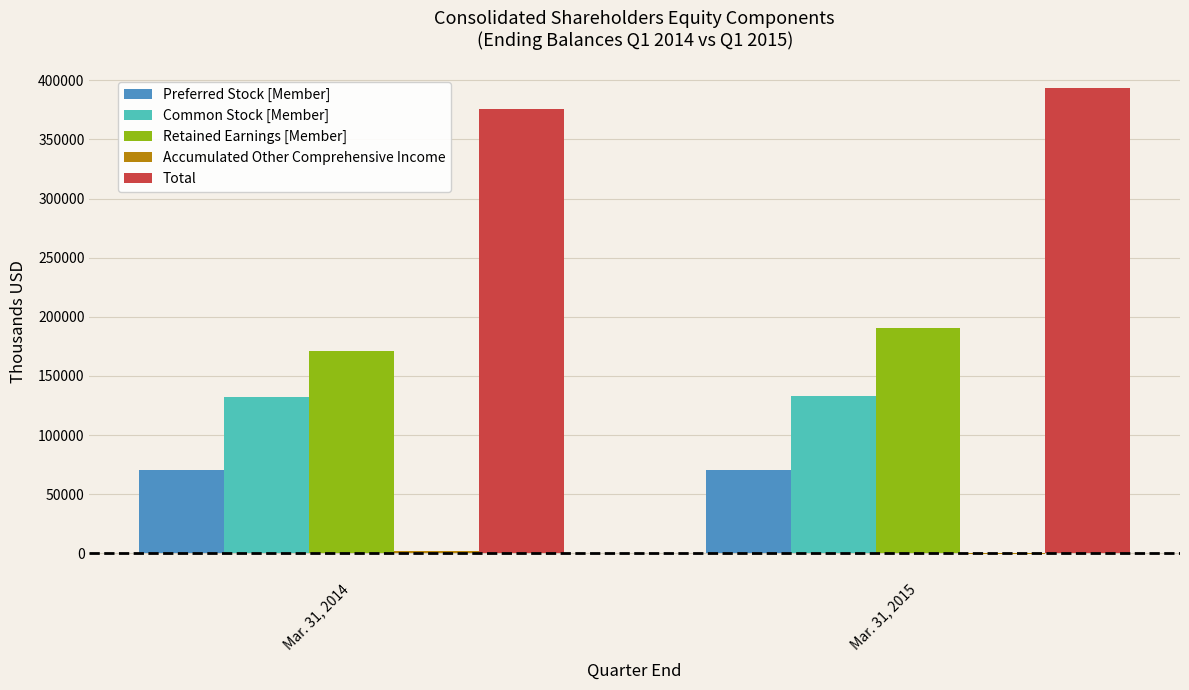

Which label corresponds to the largest value in the chart?

Mar. 31, 2015